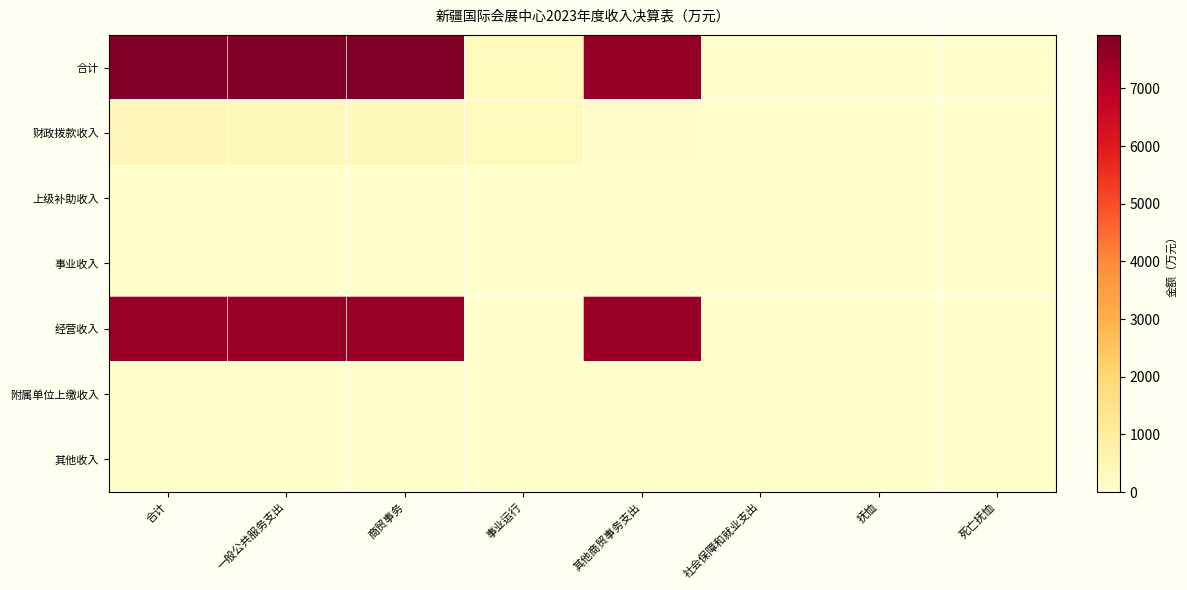

At which category is the sum across all series the highest?

合计